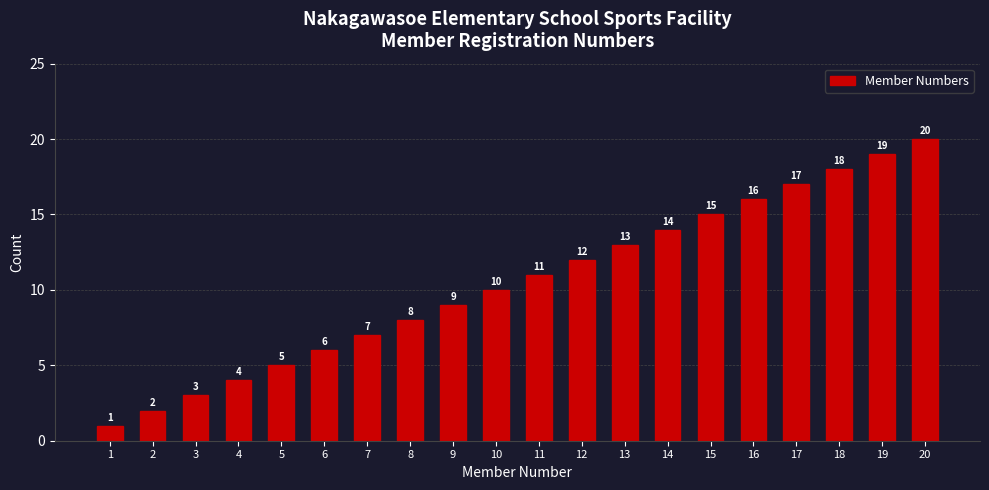

The chart shows a value of 12 at 12. True or false?

True